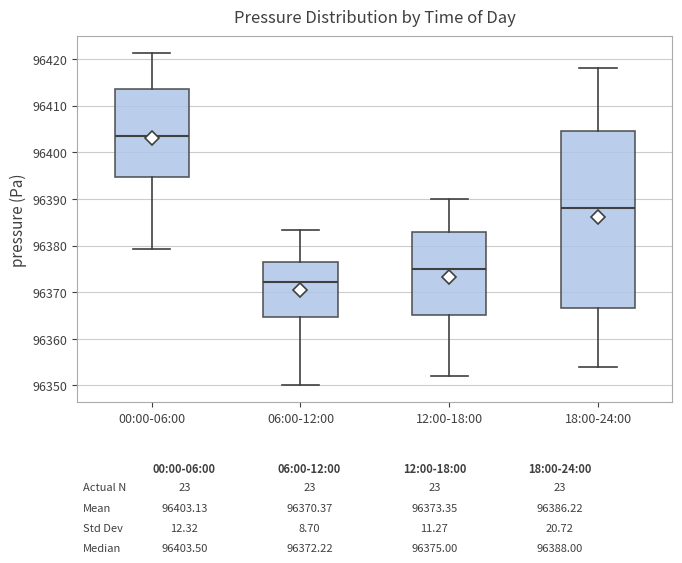

Which box is the tallest, from its lower edge to its upper edge?

18:00-24:00